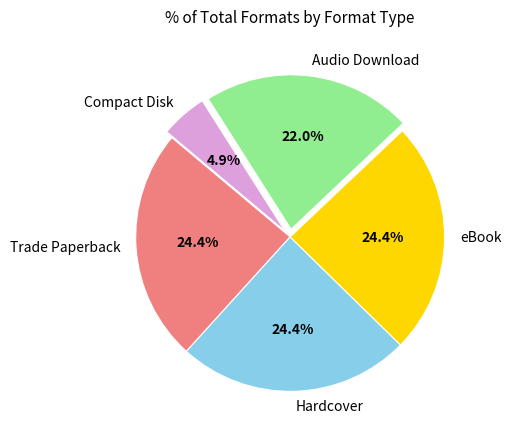

How many slices are in this pie chart?

5